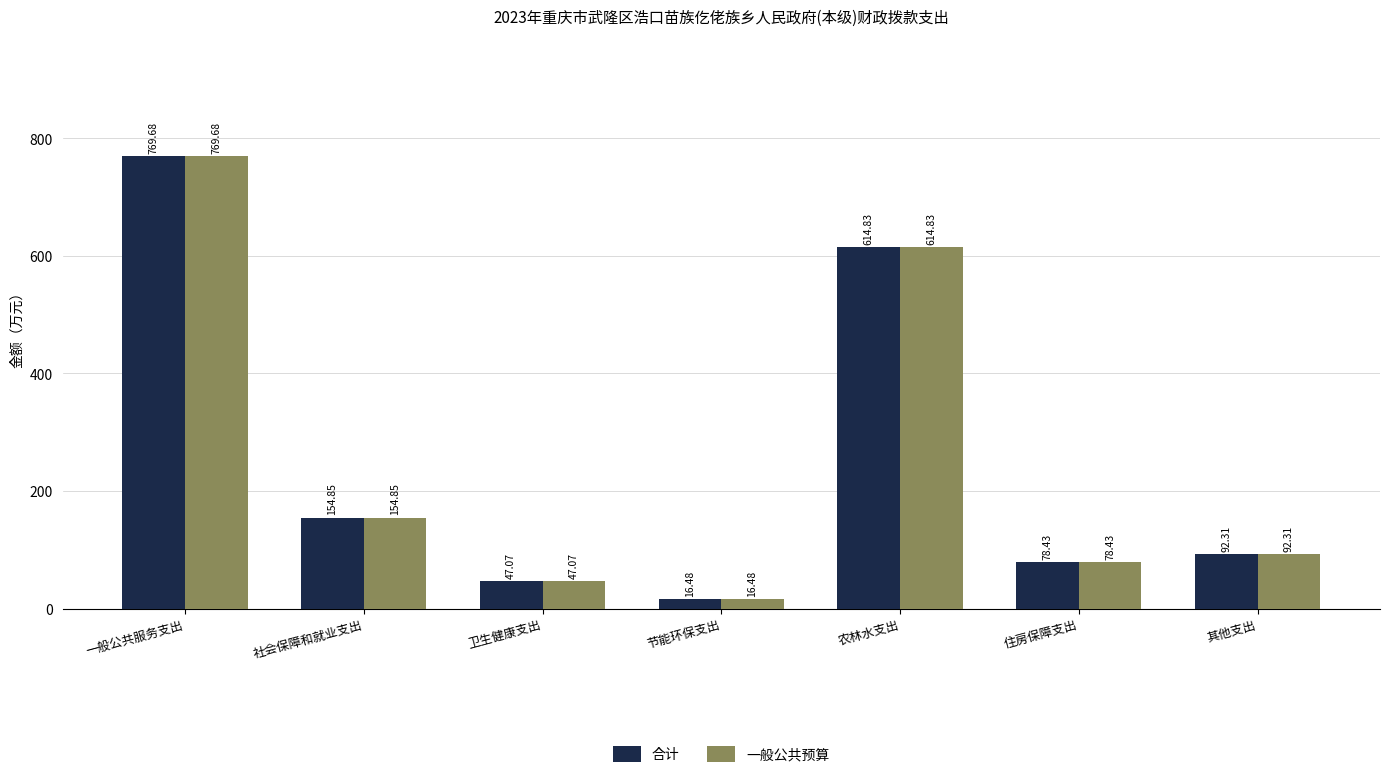

Does the chart contain any negative values?

No